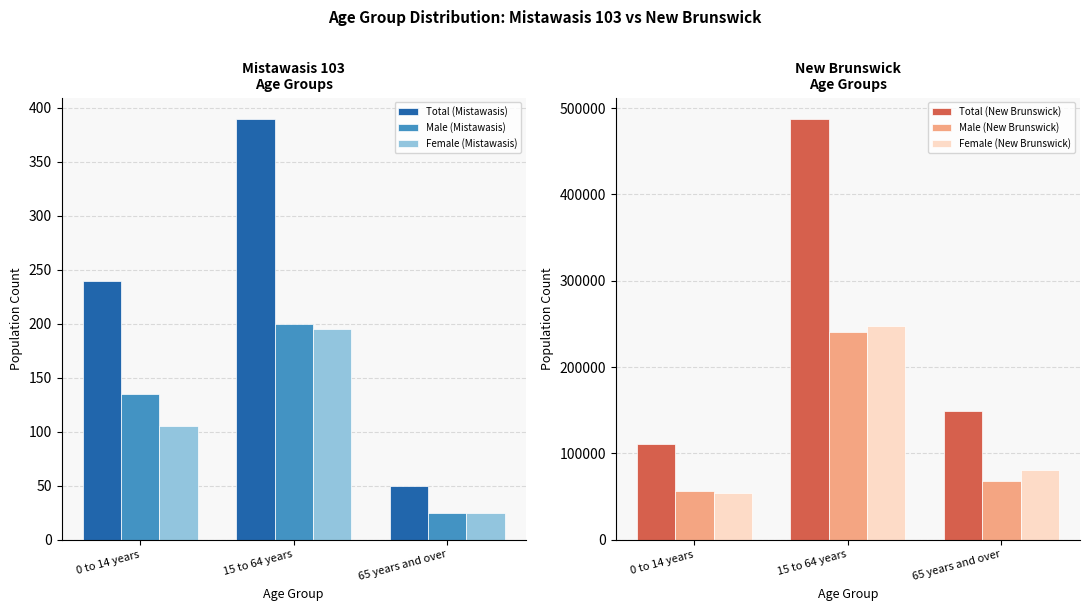

Which has a higher value, 15 to 64 years or 65 years and over?

15 to 64 years